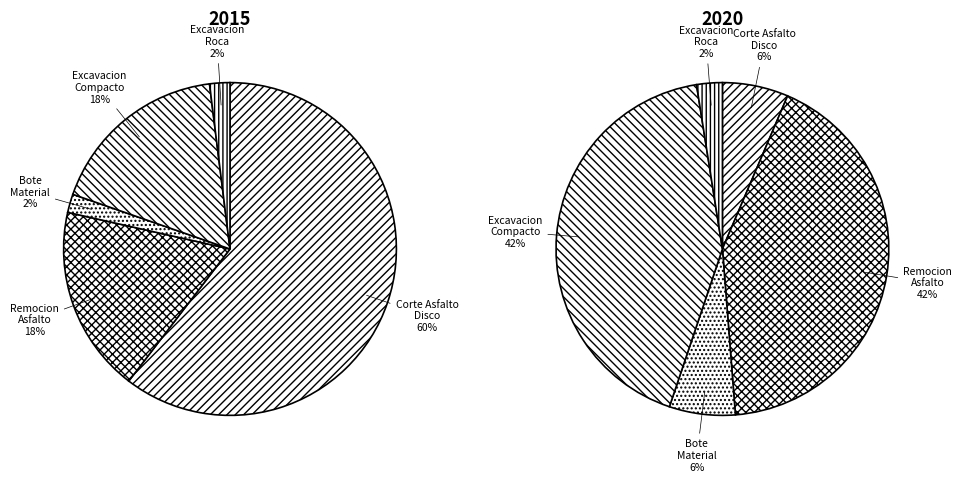

To the nearest percent, what percentage of the pie is EXCAVACION MATERIAL COMPACTO?

42%